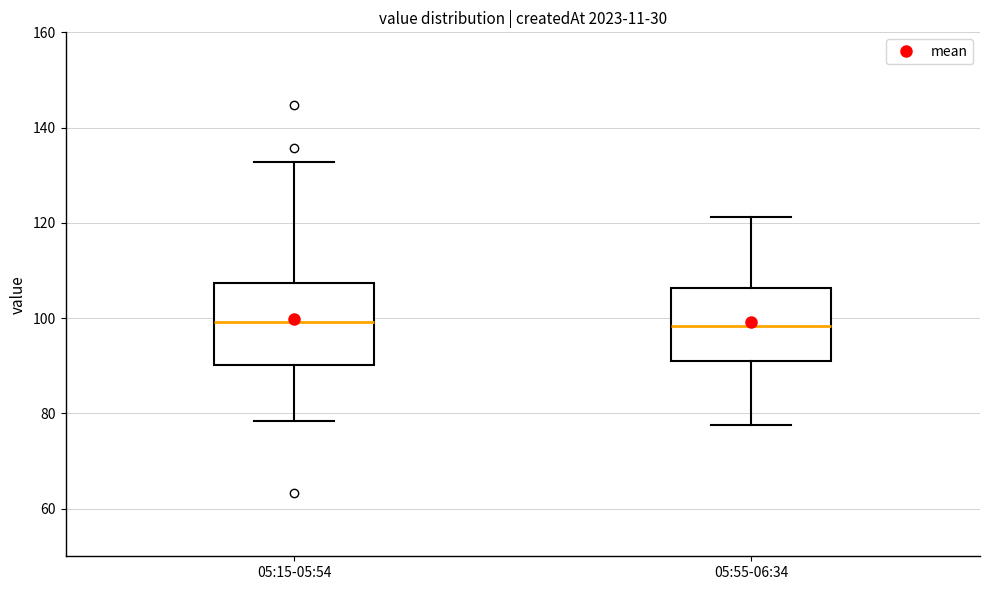

Where does the lower whisker of the box for 05:55-06:34 end on the y-axis? The values are not printed on the chart, so give them approximately, as read against the axis.

78